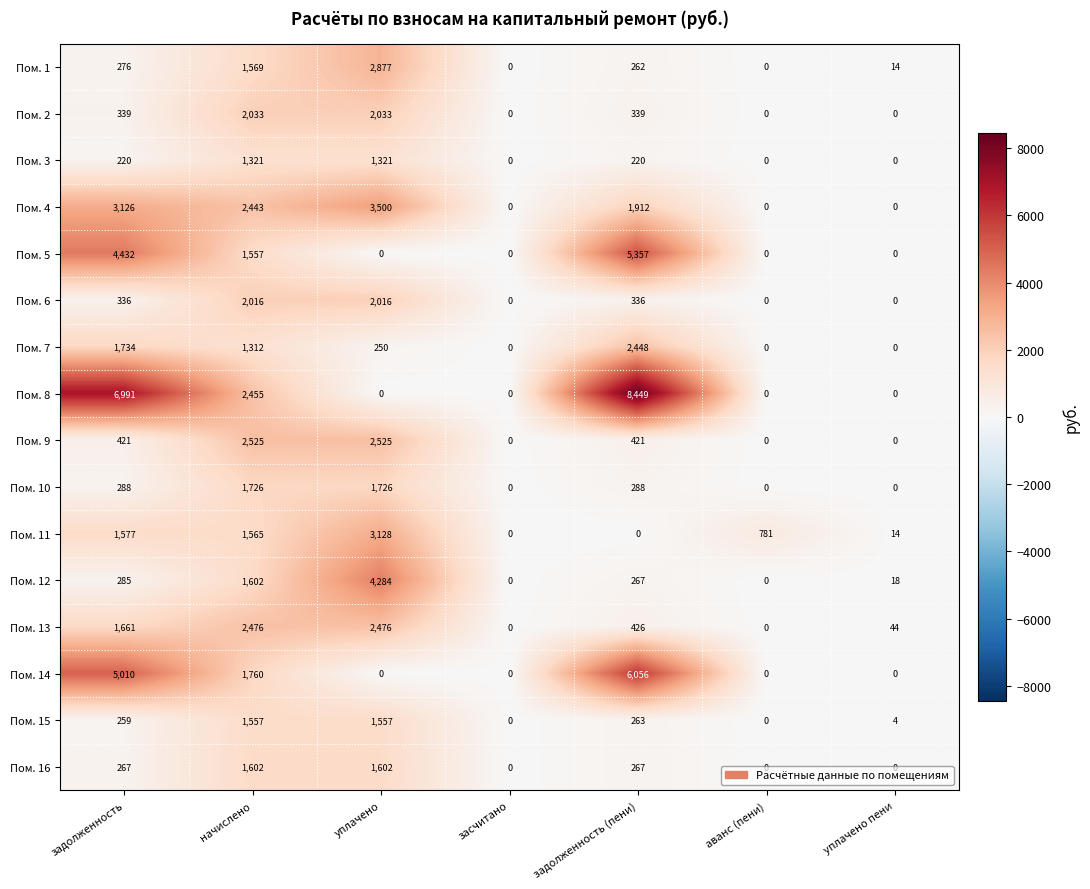

Which series has the largest total across all categories?

Пом. 8